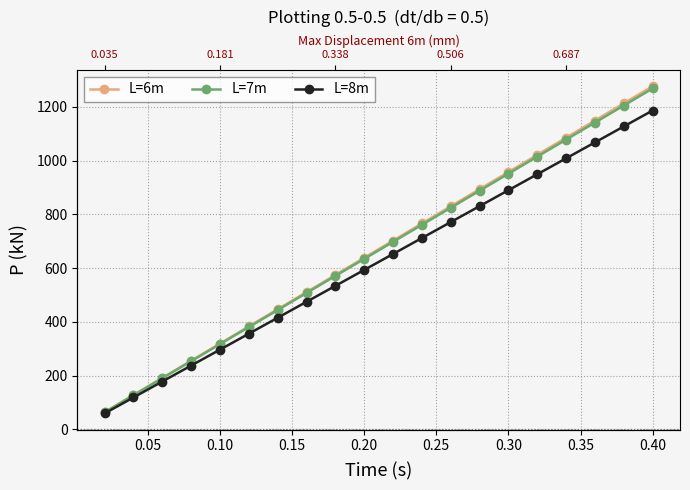

Rank the series by their maximum value, from lowest to highest.

L=8m, L=7m, L=6m